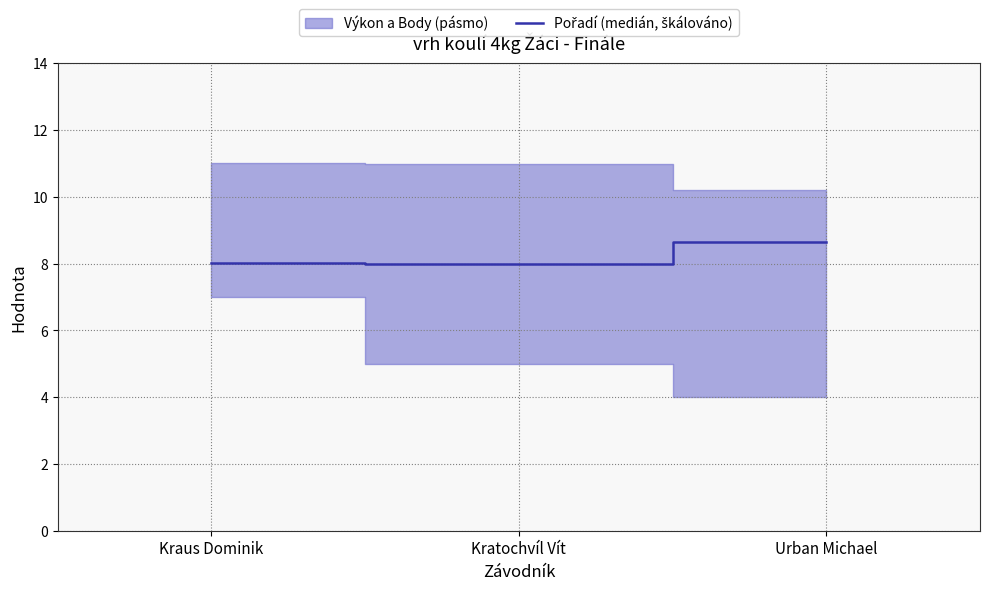

Reading right to left, list all the values displayed in this chart.

8.6	8.0	8.0